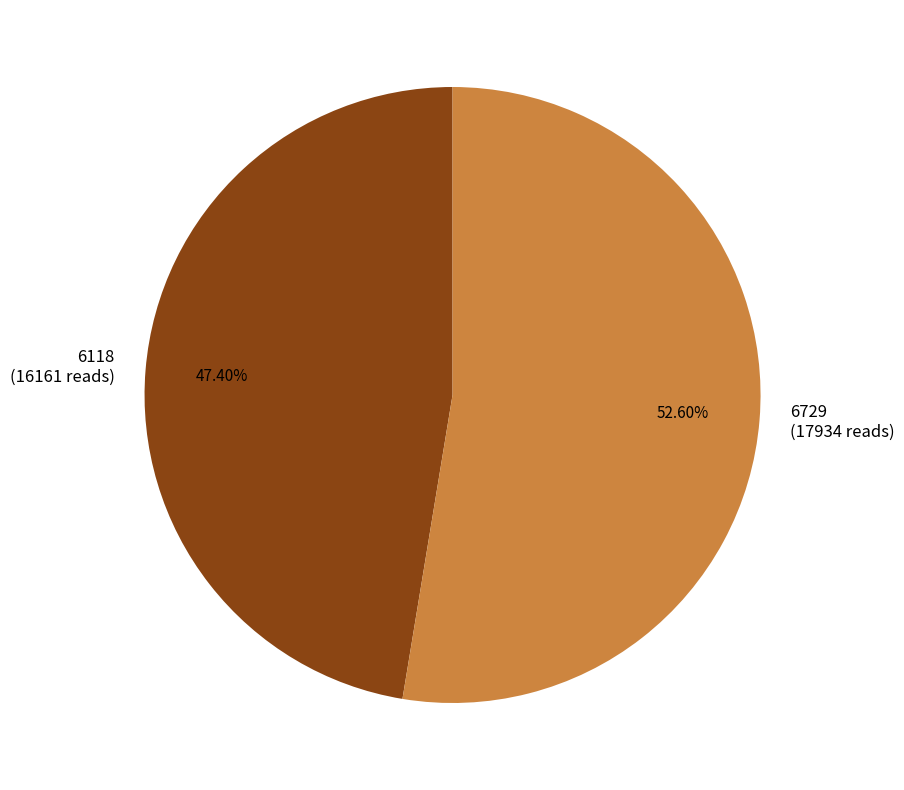

Between 6729 and 6118, which is larger?

6729